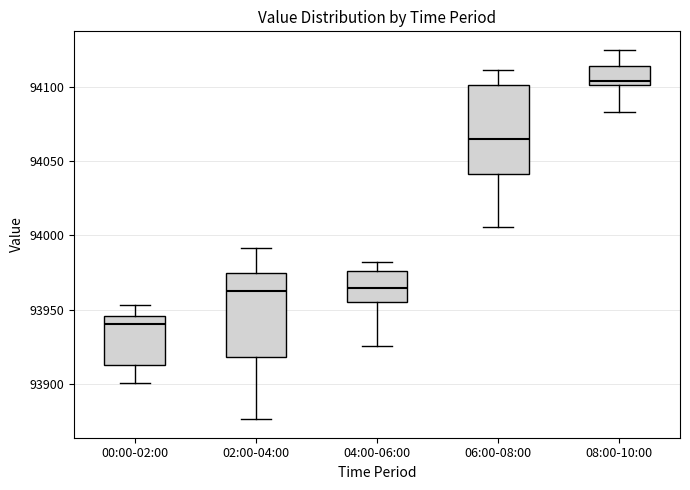

Which box has the highest median line?

08:00-10:00